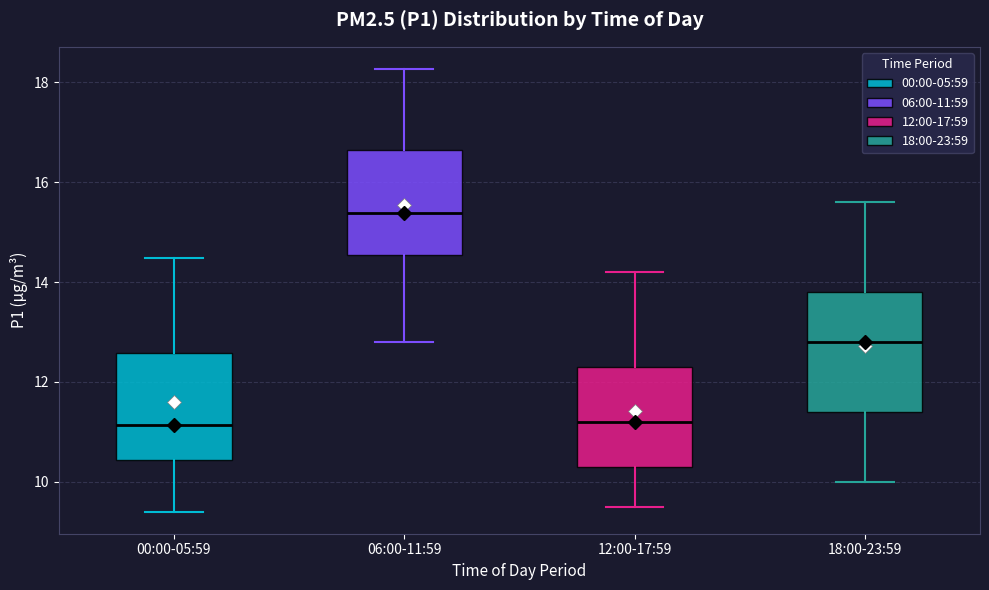

Where does the median line of the box for 12:00-17:59 sit on the y-axis? The values are not printed on the chart, so give them approximately, as read against the axis.

11.2